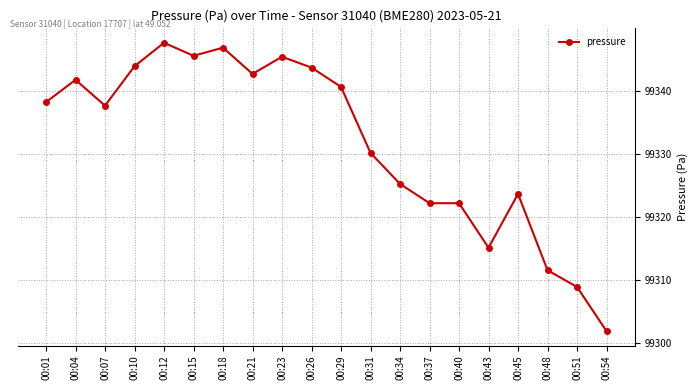

At which label does the data first exceed 99338?

00:01